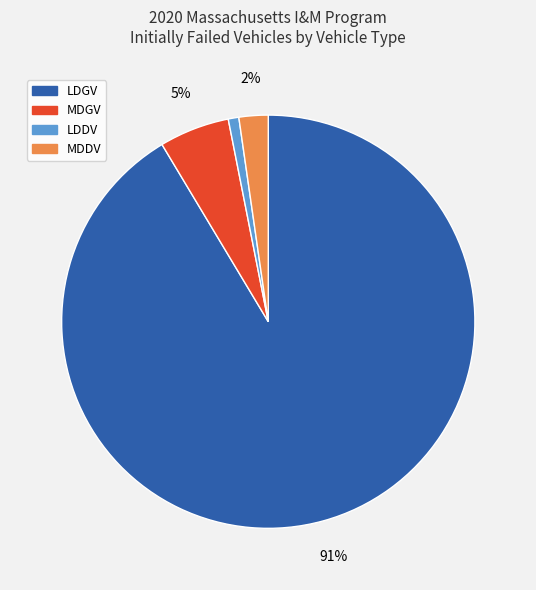

Is it true that LDDV is 11% of the pie?

False